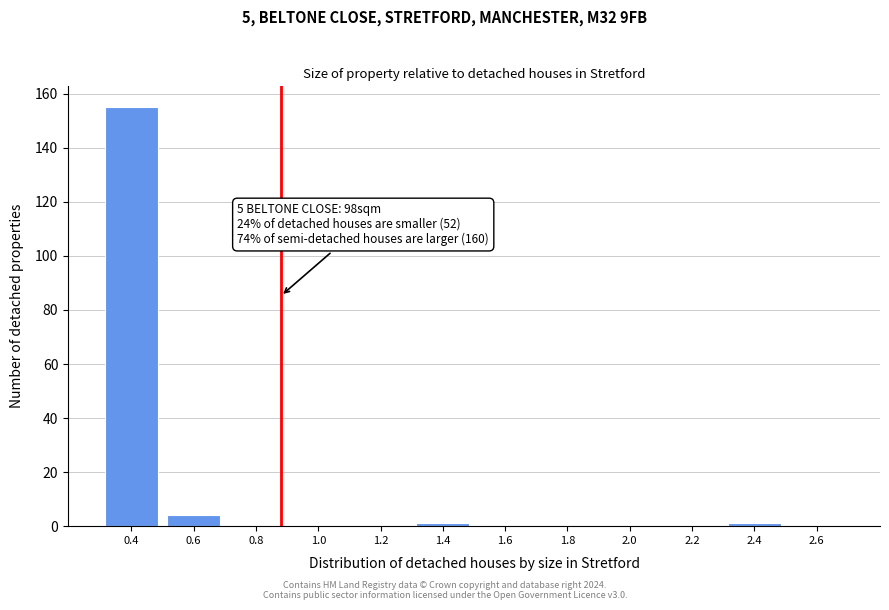

Reading left to right, extract all data points from this chart.

0.4=155	0.6=4	0.8=0	1.0=0	1.2=0	1.4=1	1.6=0	1.8=0	2.0=0	2.2=0	2.4=1	2.6=0